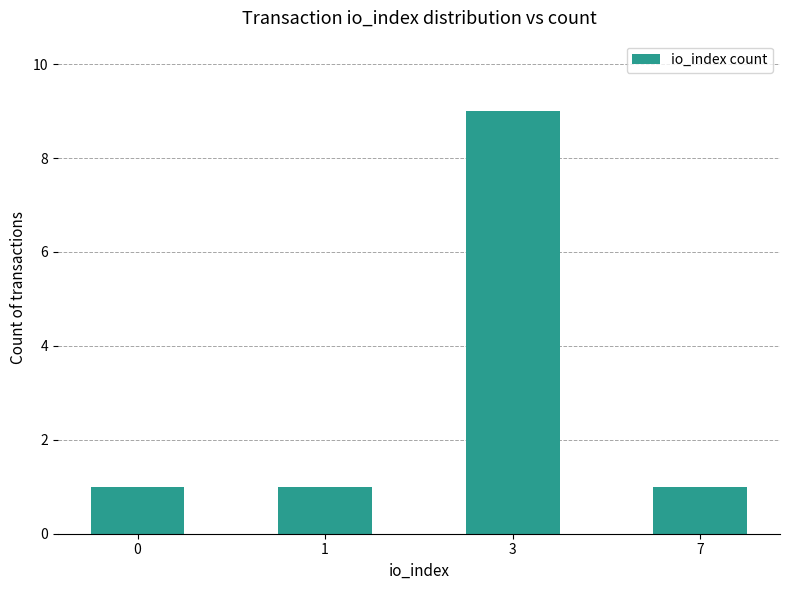

What is the maximum value shown in the chart?

9